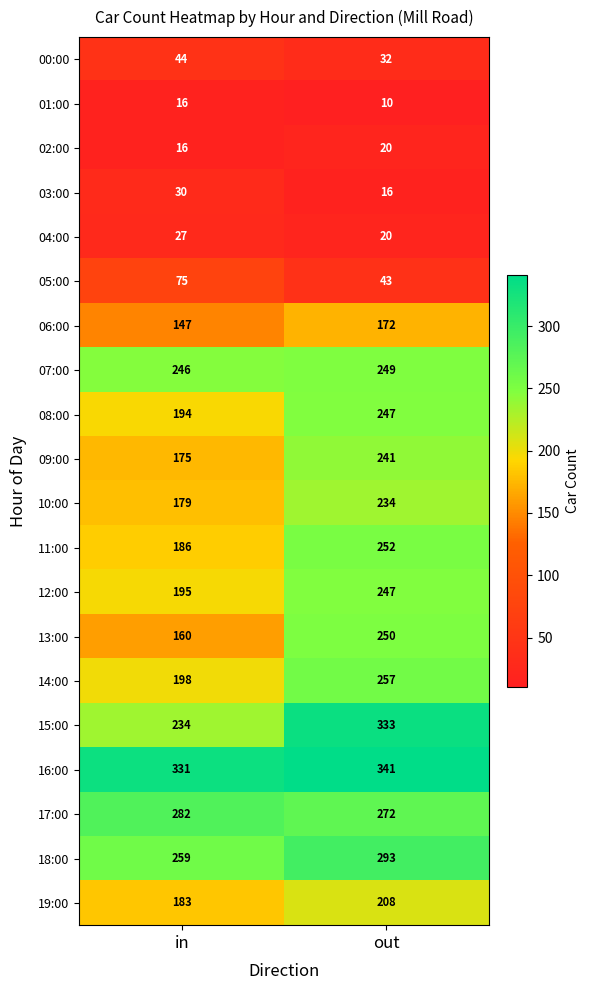

What value does the 07:00 series have at out?

249